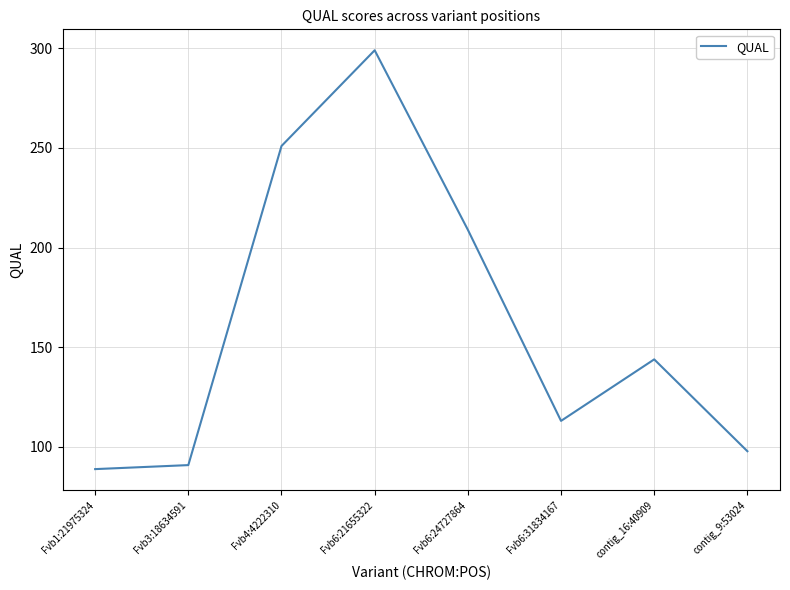

Count the number of categories in the chart.

8